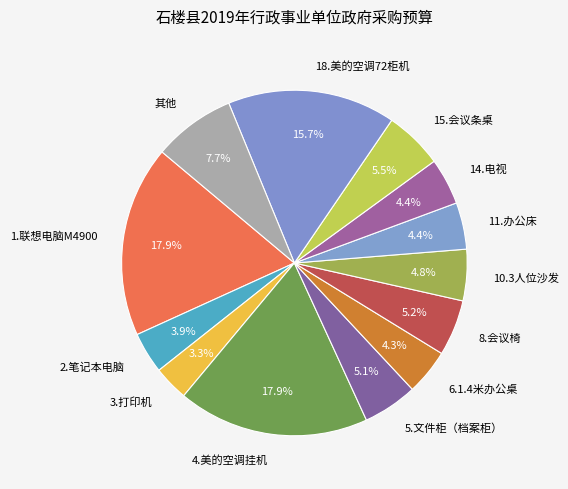

What percentage is NOT represented by 5.文件柜（档案柜）?

94.9%